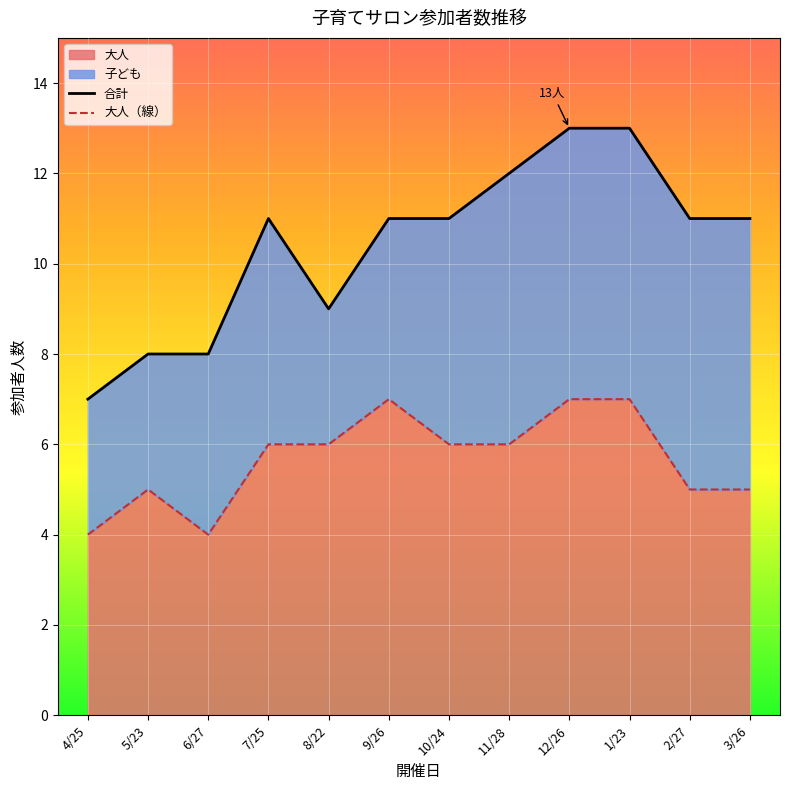

Reading right to left, transcribe all the data shown in this chart.

5	5	7	7	6	6	7	6	6	4	5	4